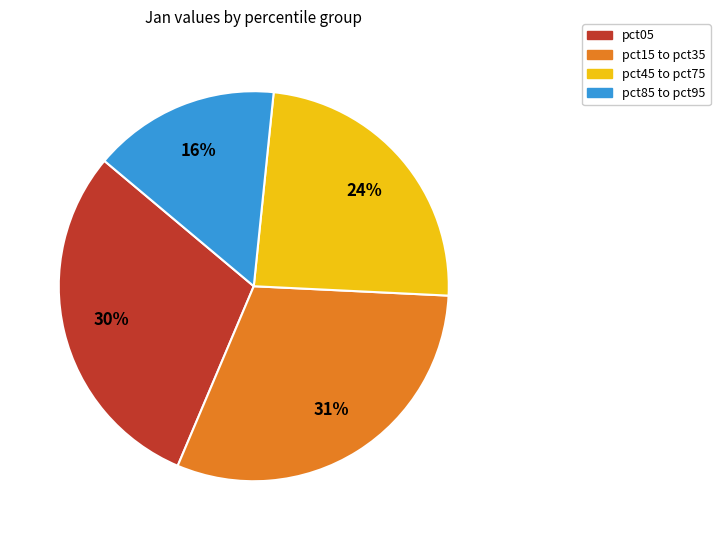

Is there a majority slice in this chart?

No